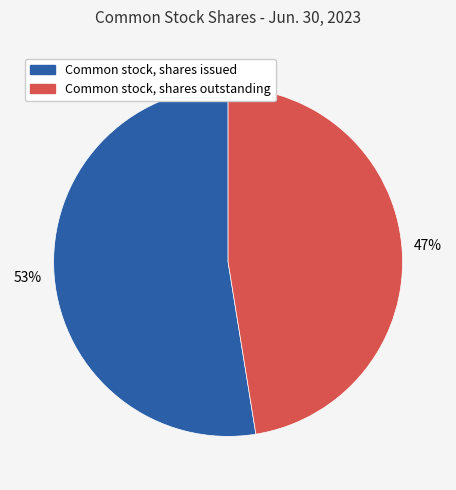

To the nearest percent, what is the average slice percentage?

50%